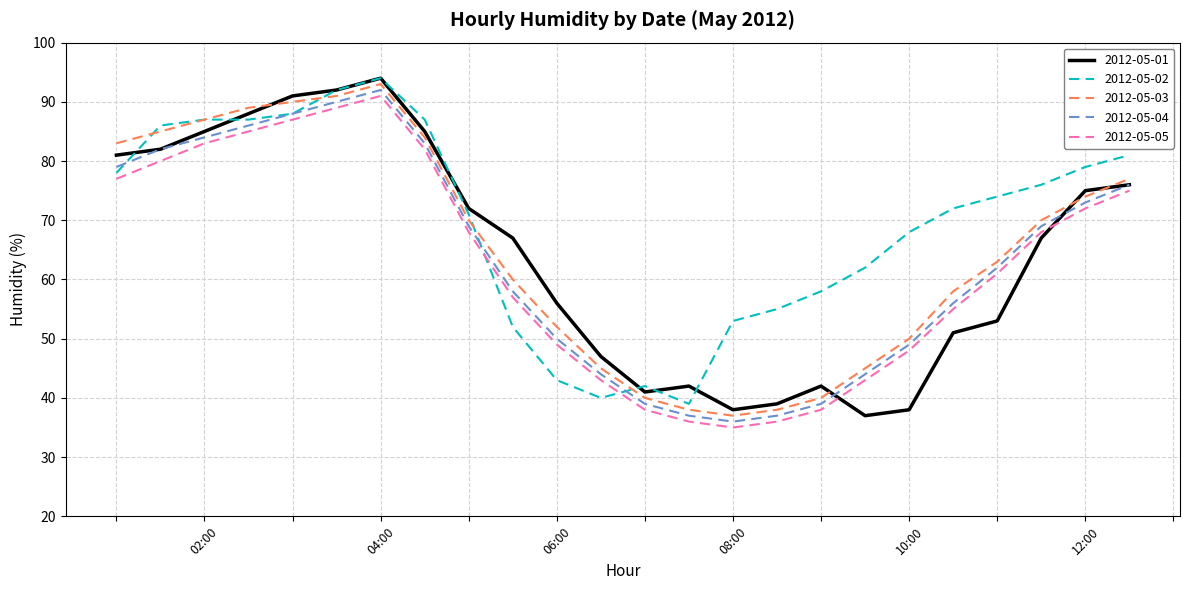

What is the maximum value shown in the chart?

94